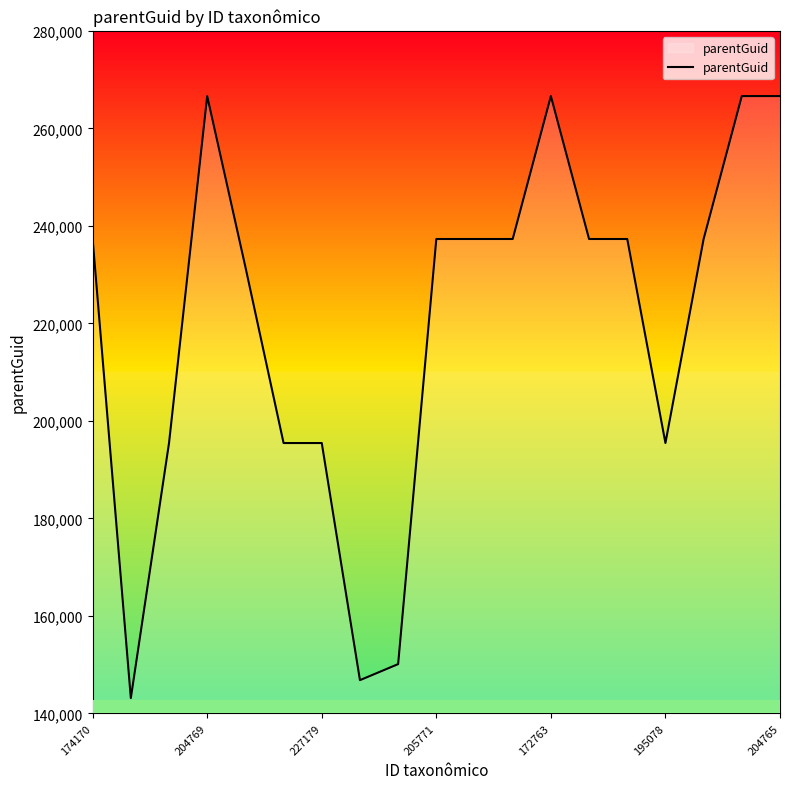

How many values are below 237297?

8